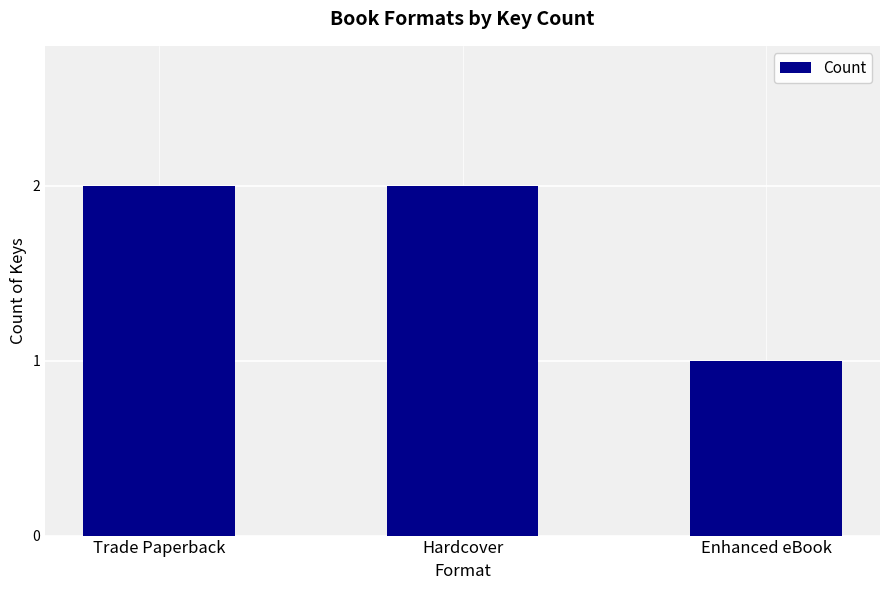

What is the value of the 3rd bar from the left?

1